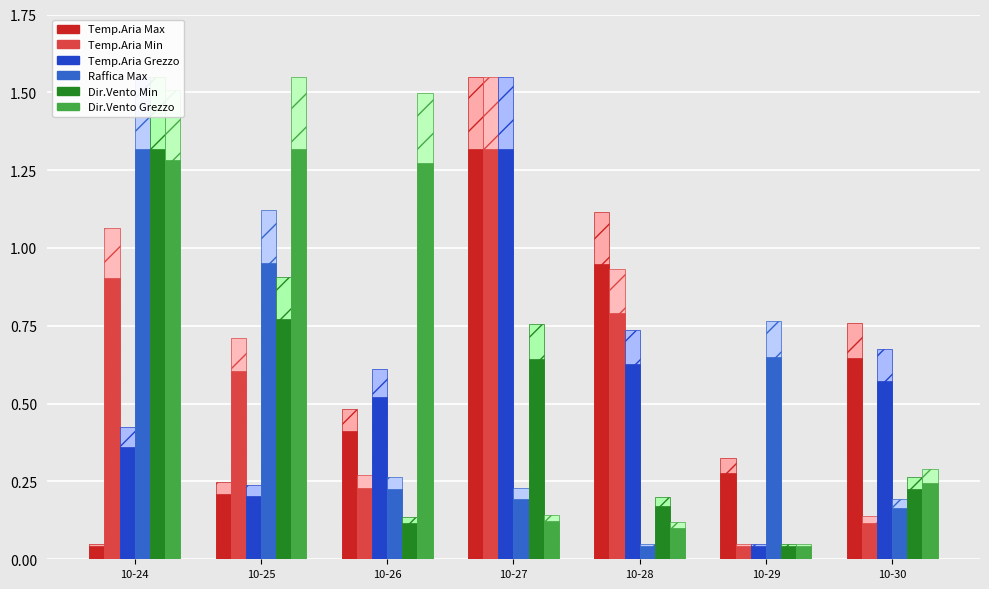

At which label is Dir.Vento Grezzo closest to 0?

10-29